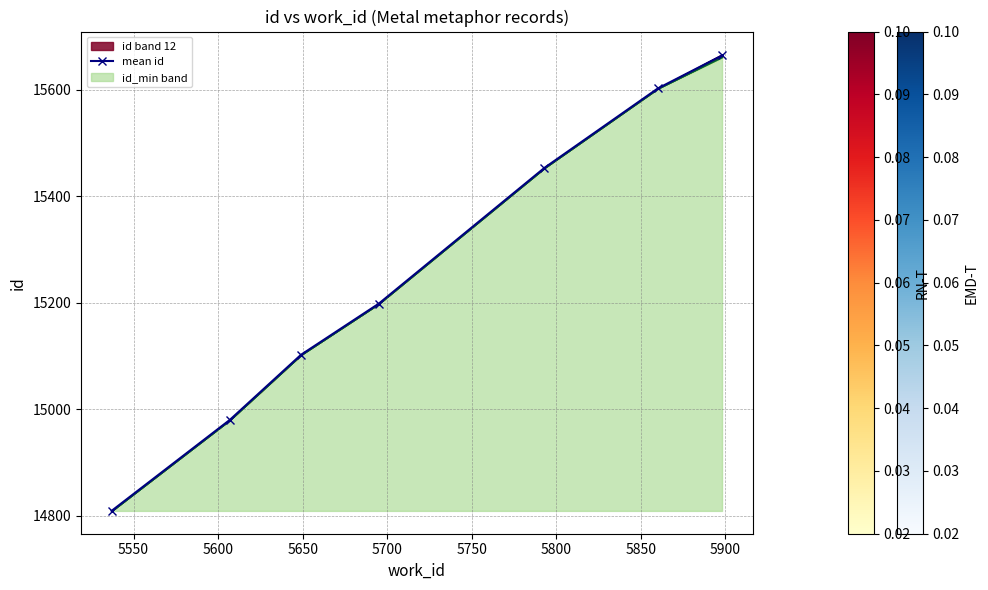

How many categories are shown in the chart?

7